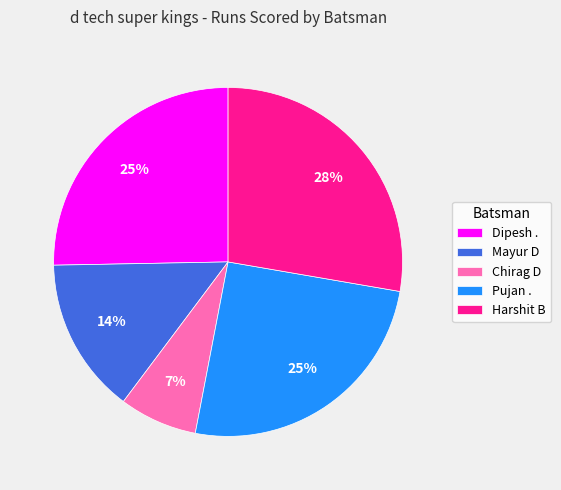

The Chirag D slice represents 7% of the pie. True or false?

True